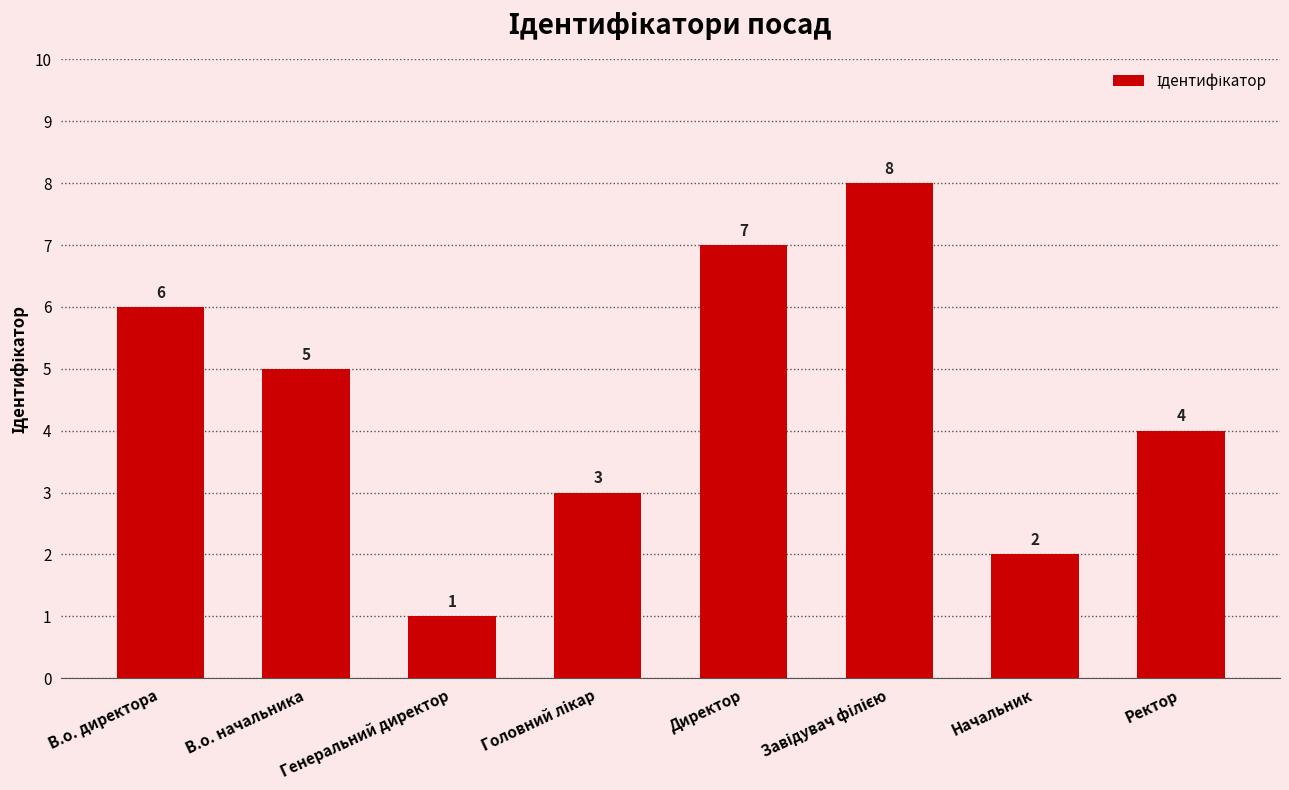

What is the minimum value shown in the chart?

1